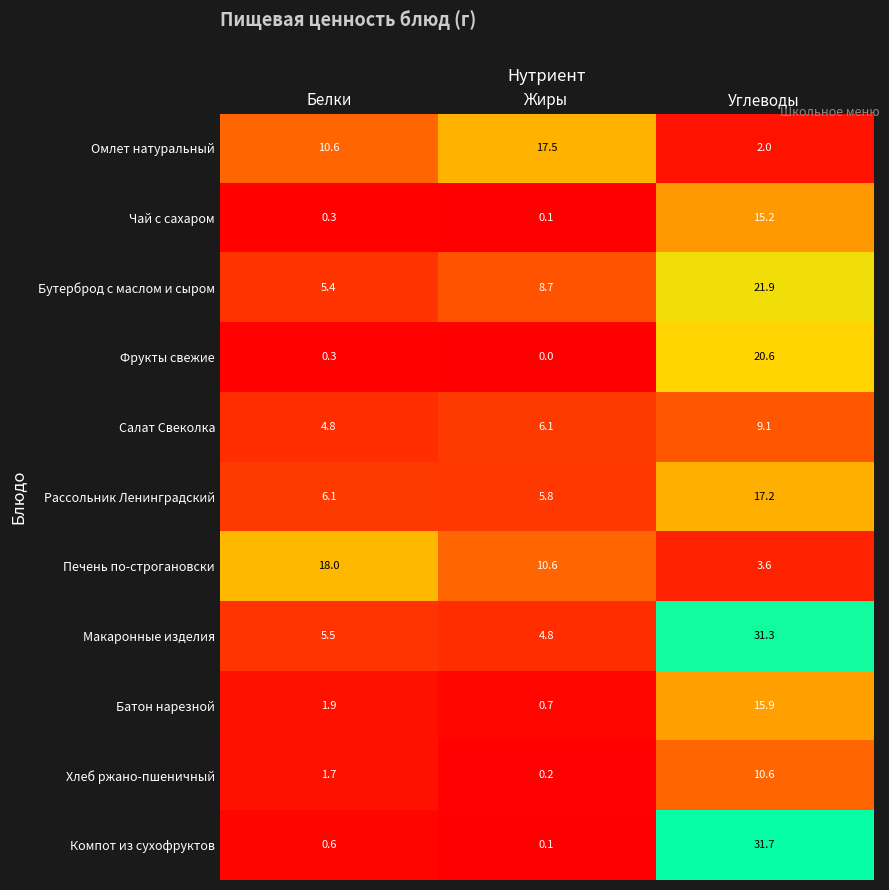

What is the highest value of the Чай с сахаром series?

15.2